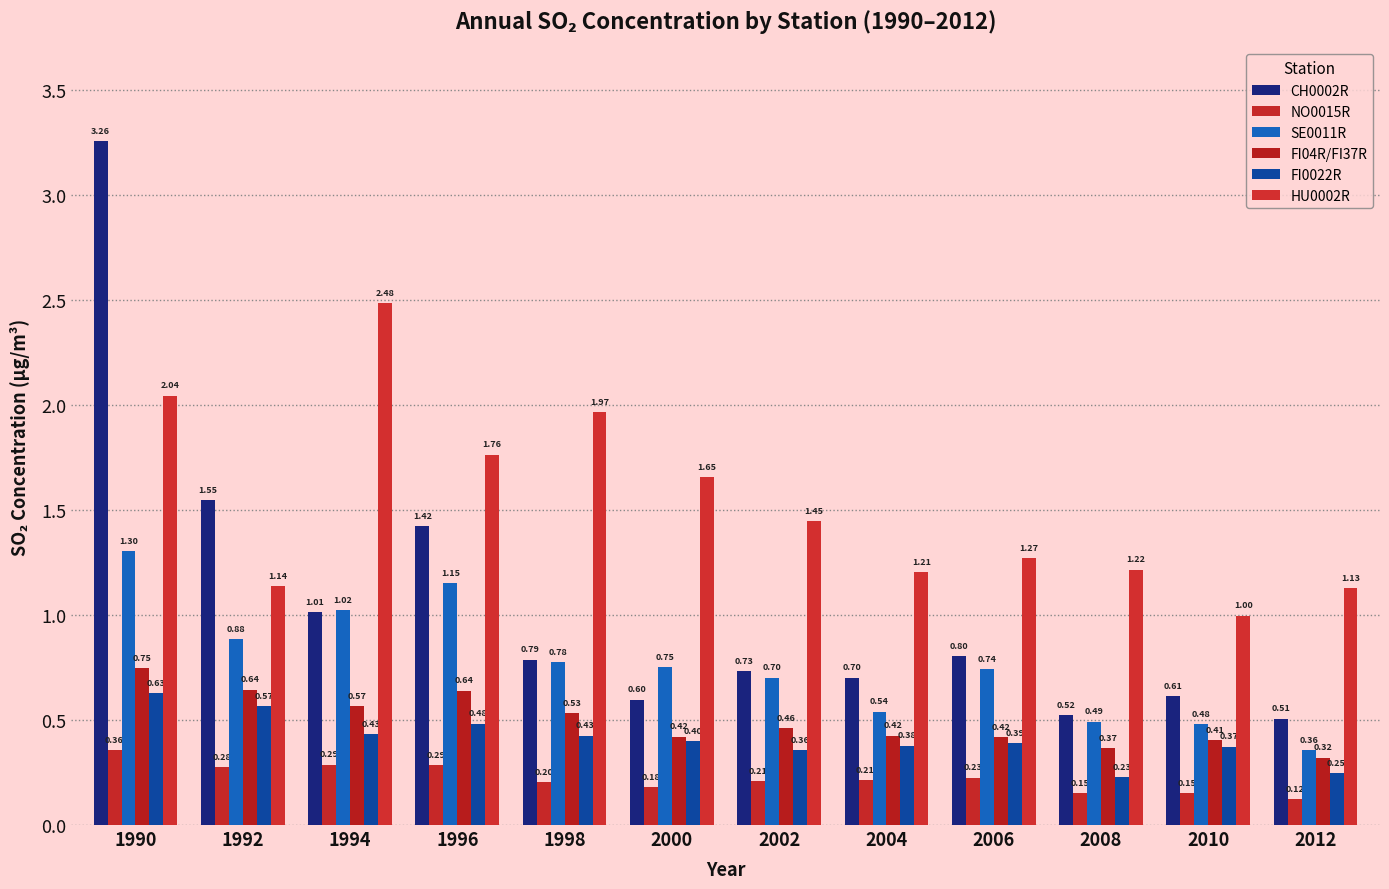

At which label is CH0002R closest to 1?

1994